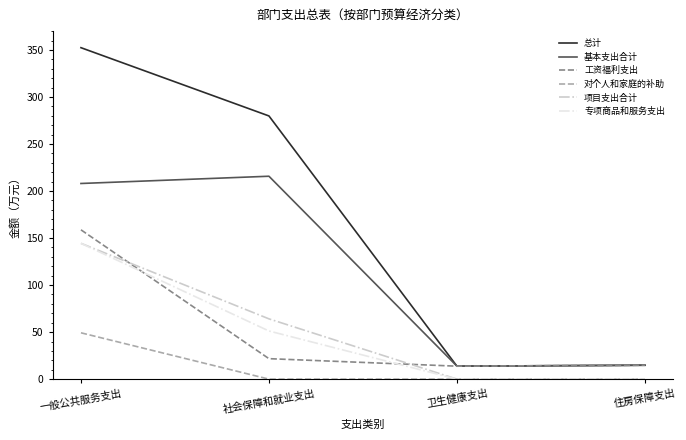

Is the value of 基本支出合计 at 社会保障和就业支出 greater than the value of 工资福利支出 at 住房保障支出?

Yes